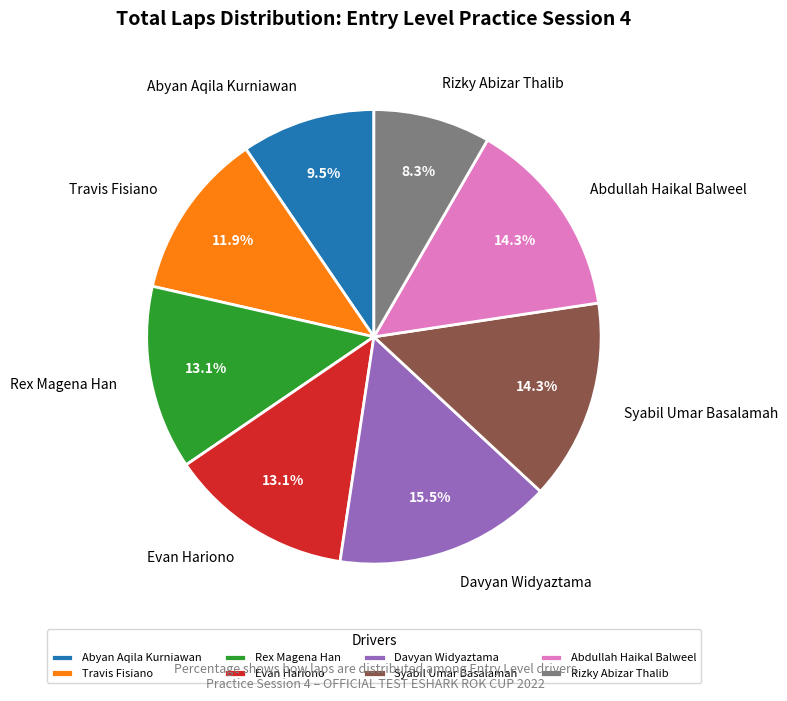

To the nearest percent, what is the combined percentage of Abyan Aqila Kurniawan and Rex Magena Han?

23%